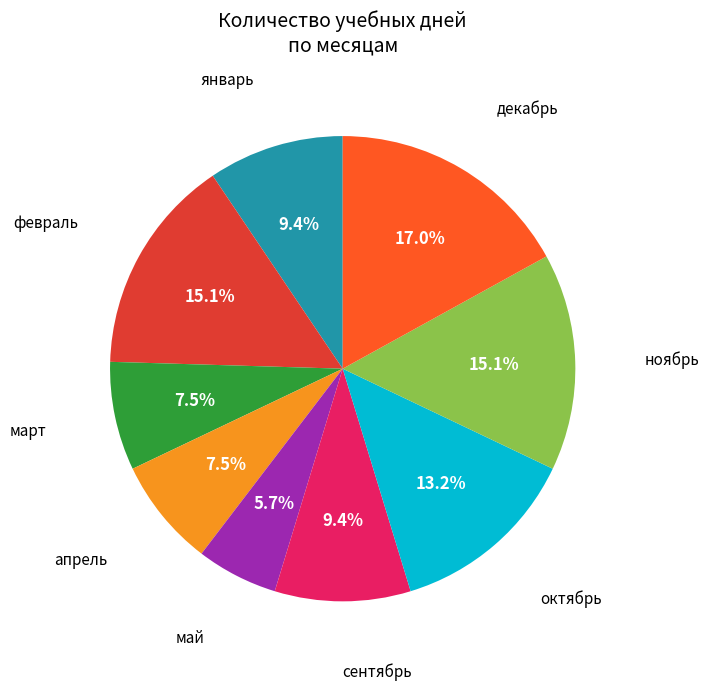

Count the number of slices in the pie.

9